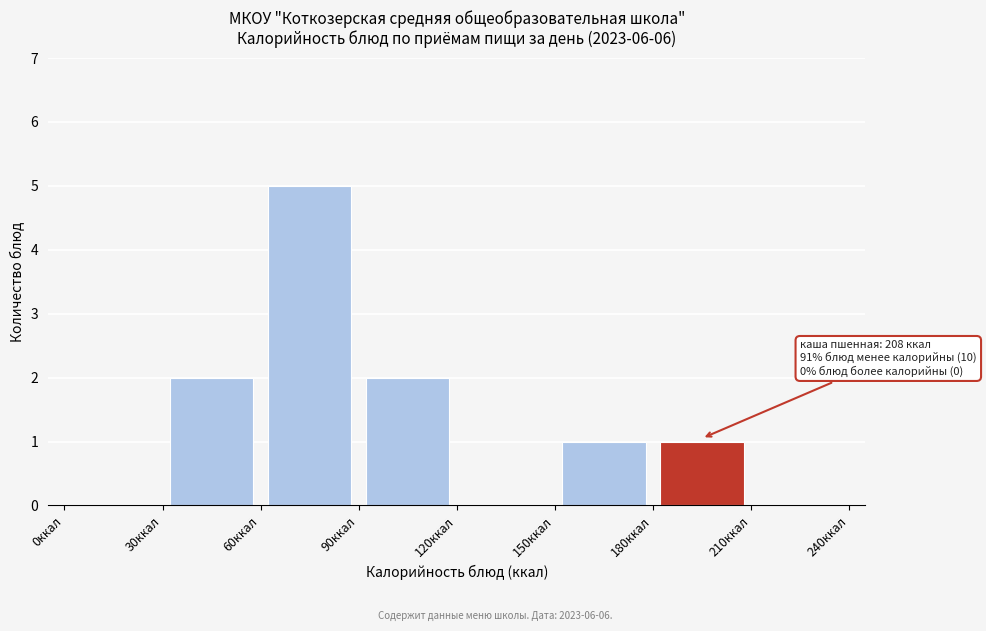

Which range on the x-axis has the tallest bar?

60 to 90